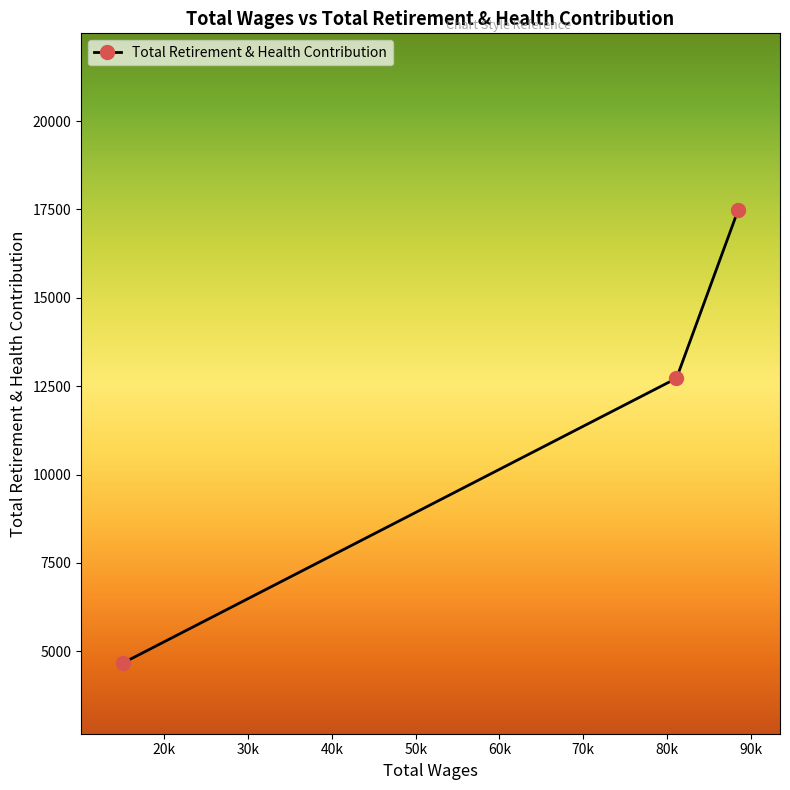

Reading left to right, extract all data points from this chart.

4668	12722	17480